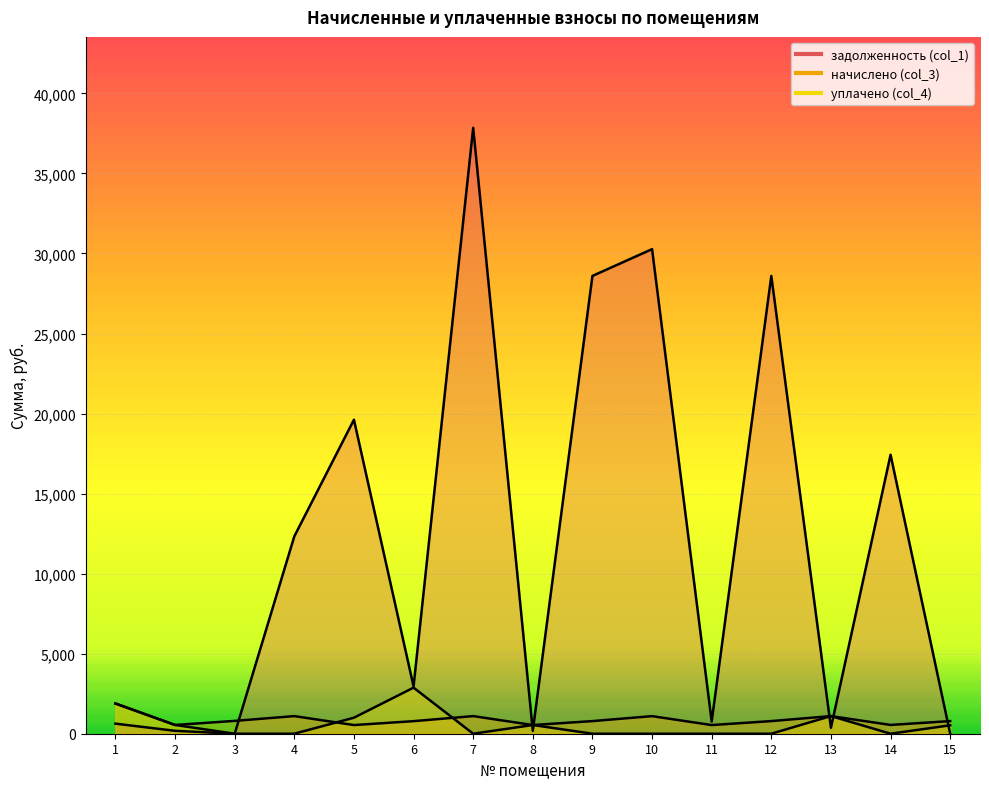

The value of начислено (col_3) at 2 is 546.3. True or false?

True